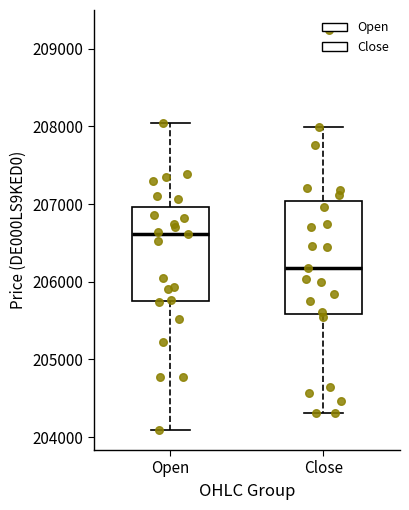

Reading left to right, transcribe this box plot: for each box, give where its median line is, the range the box spans, and where its two whiskers end, as read against the y-axis. The values are not printed on the chart, so give them approximately, as read against the axis.

Open: median 206600, box 205800 to 207000, whiskers 204100 to 208000
Close: median 206200, box 205600 to 207000, whiskers 204300 to 208000